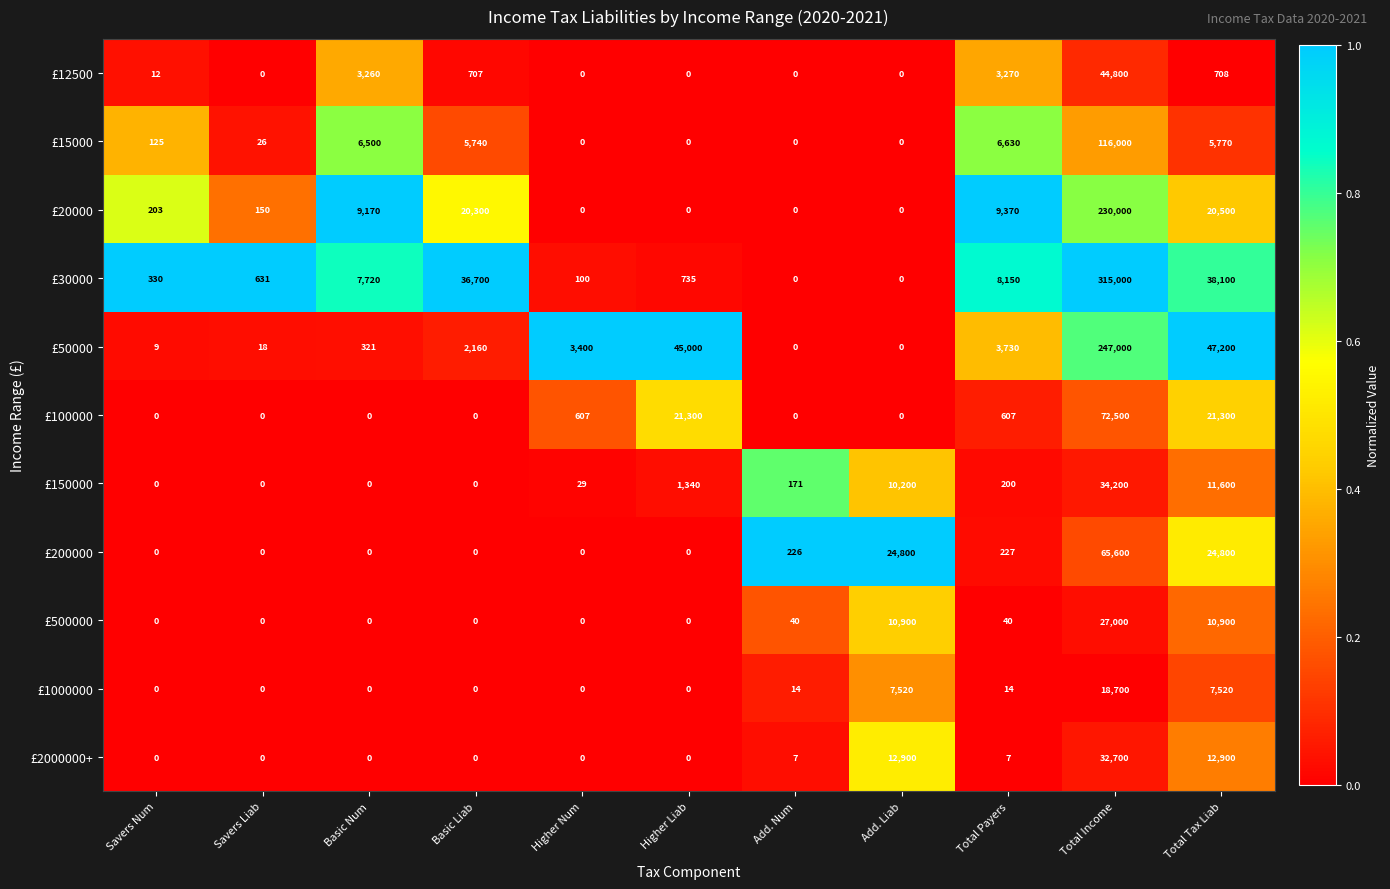

What is the total value across all series at Basic Num?

26971